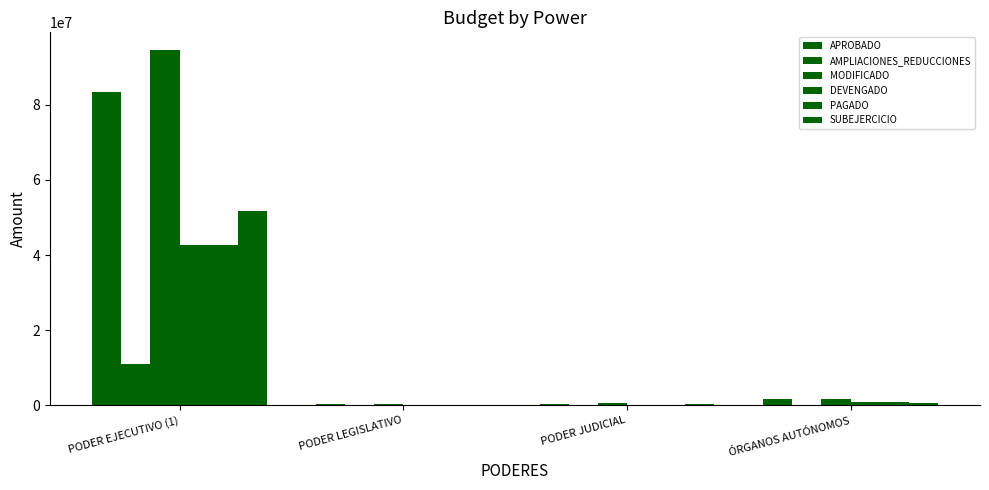

How many data points does each series have?

4